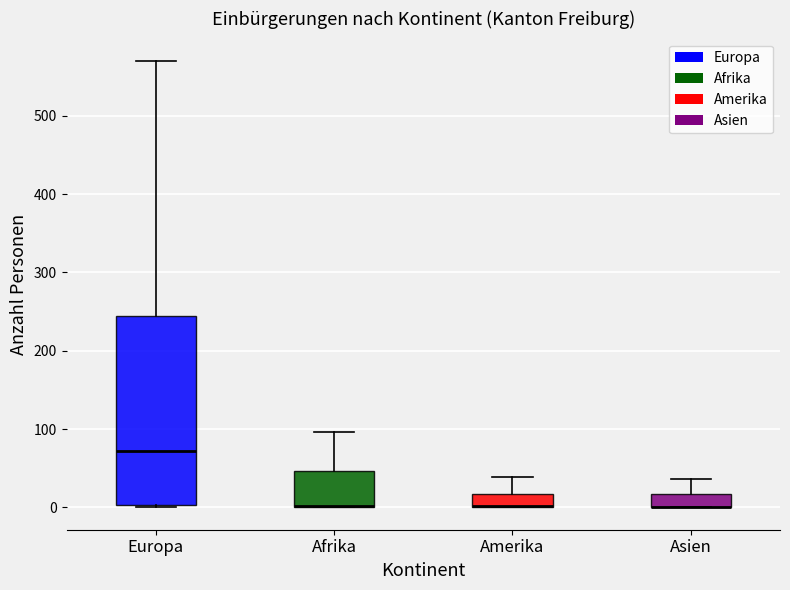

Reading left to right, read every box against the y-axis: the position of its median line, the range the box covers, and the ends of its whiskers. The values are not printed on the chart, so give them approximately, as read against the axis.

Europa: median 70, box 0 to 240, whiskers 0 to 570
Afrika: median 0 (drawn on the box's lower edge), box 0 to 50, whiskers 0 to 100
Amerika: median 0 (drawn on the box's lower edge), box 0 to 20, whiskers 0 to 40
Asien: median 0 (drawn on the box's lower edge), box 0 to 20, whiskers 0 to 40